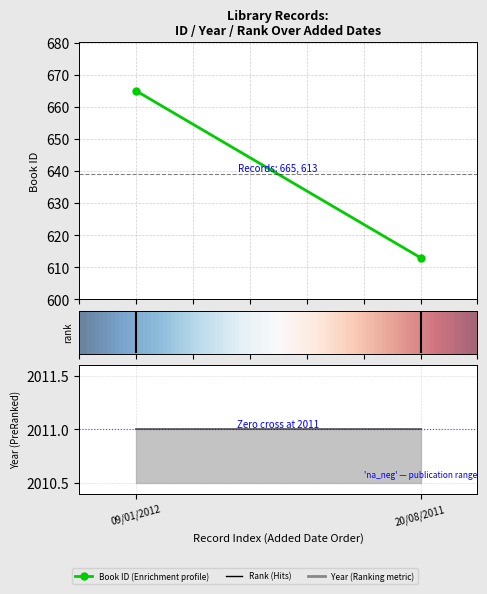

Count the number of data series in this chart.

3